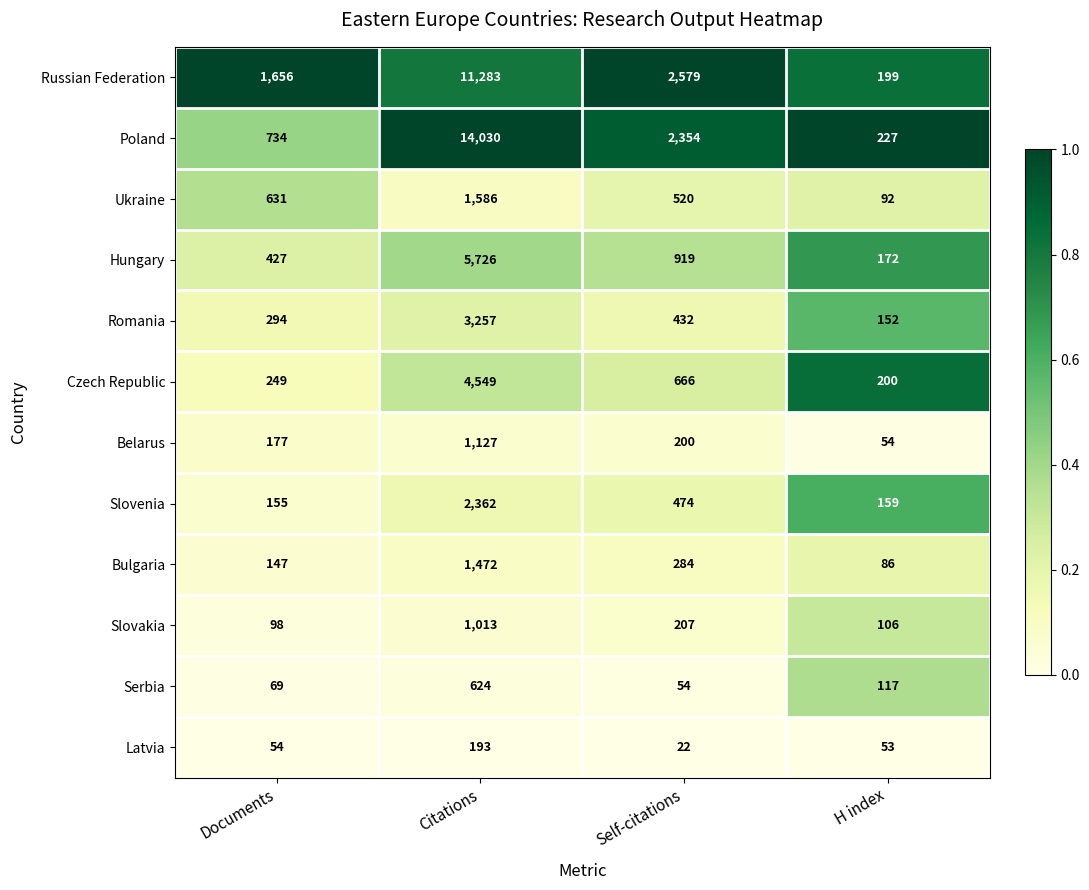

At which category does the chart reach its minimum across all series?

Self-citations